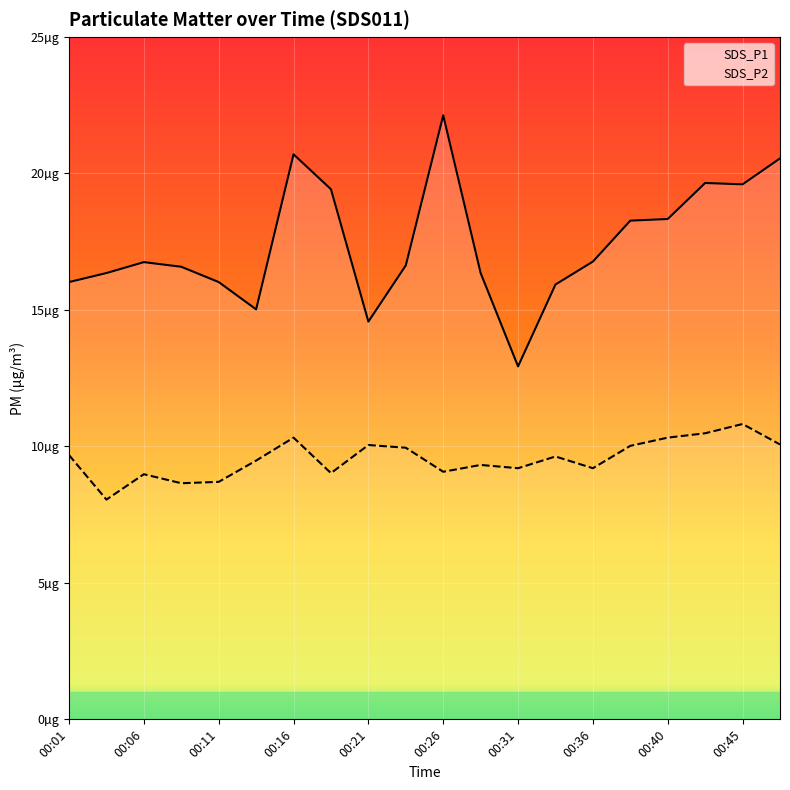

True or false: SDS_P2 and SDS_P1 intersect in this chart.

False